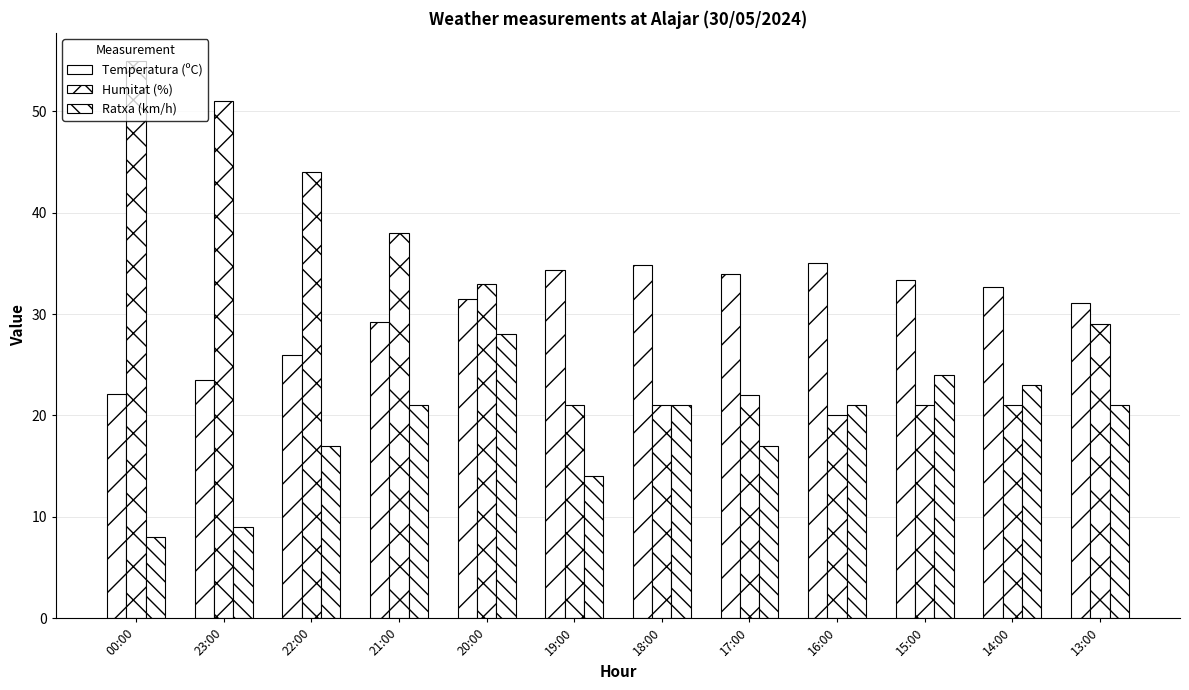

What is the label of the 2nd bar from the left?

23:00